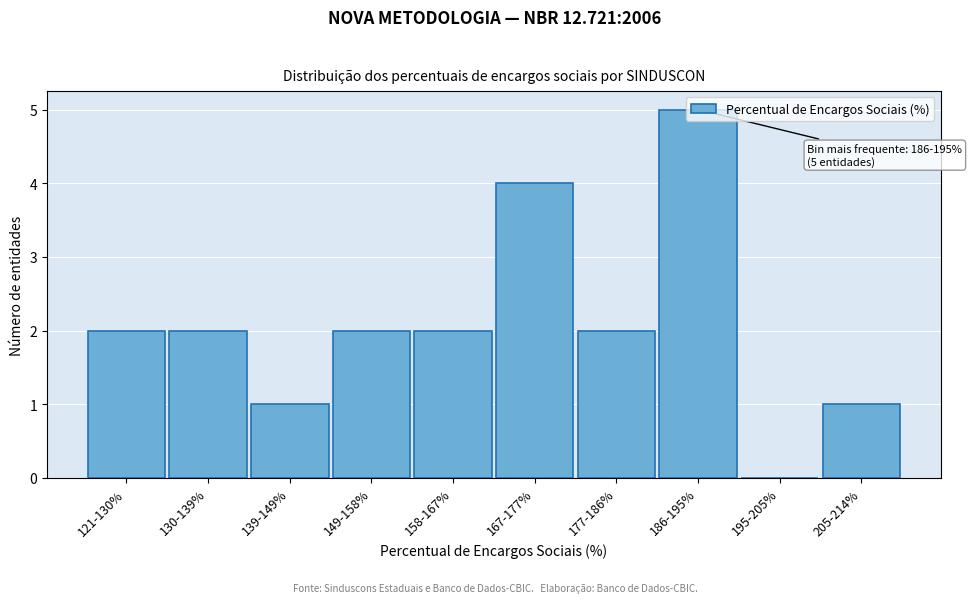

Between 167-177% and 205-214%, which is larger?

167-177%